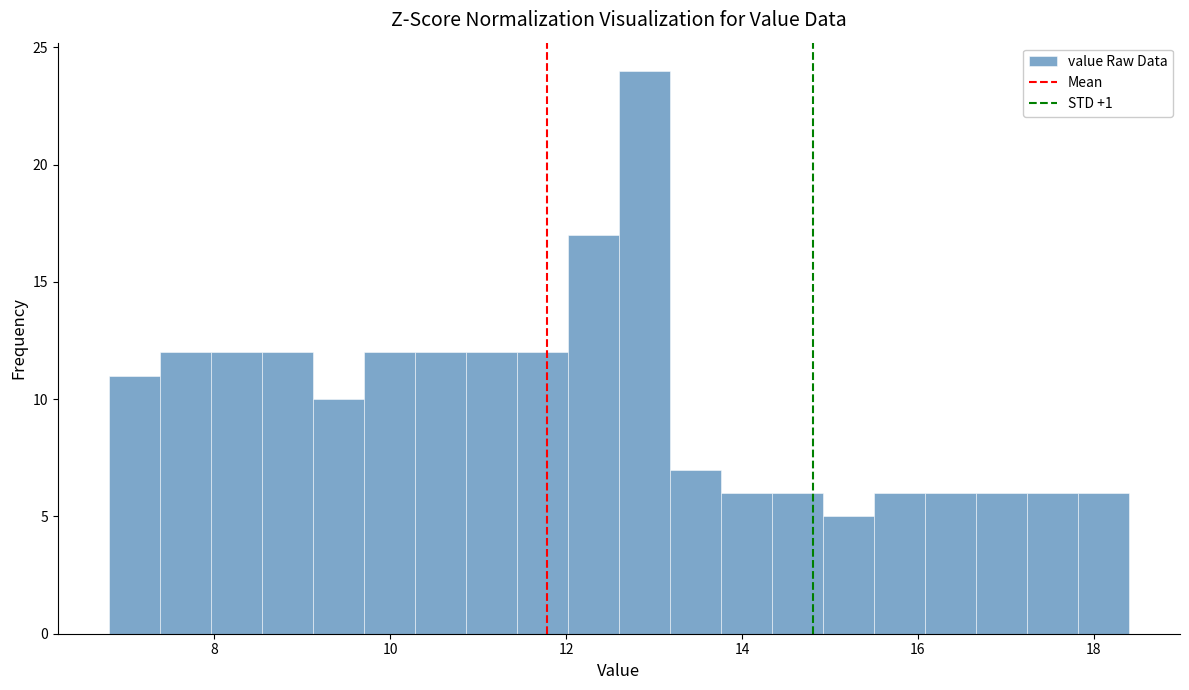

Around what value on the x-axis is the tallest bar? Give the approximate position of its centre, as read against the axis.

12.8